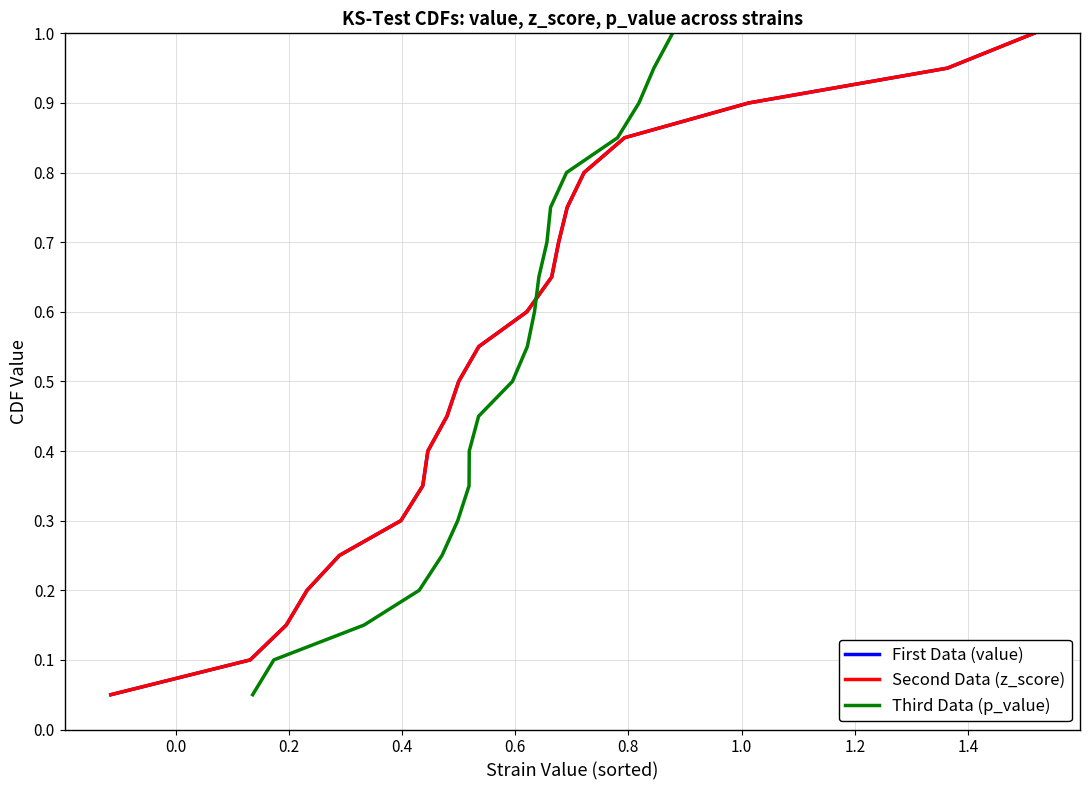

Is the value of First Data (value) at 10 greater than the value of Third Data (p_value) at 1.2?

Yes